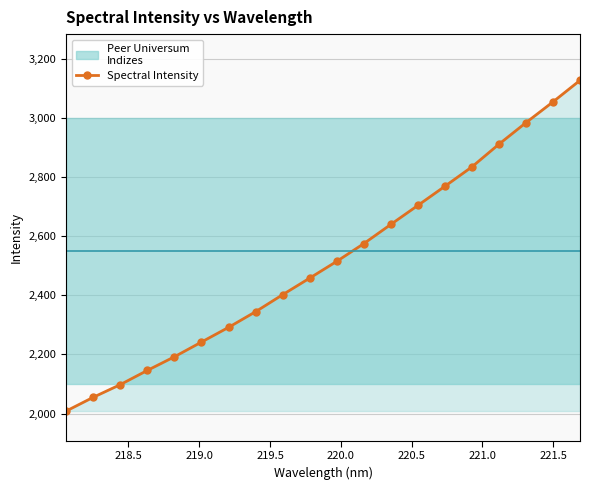

What is the maximum value shown in the chart?

3126.6